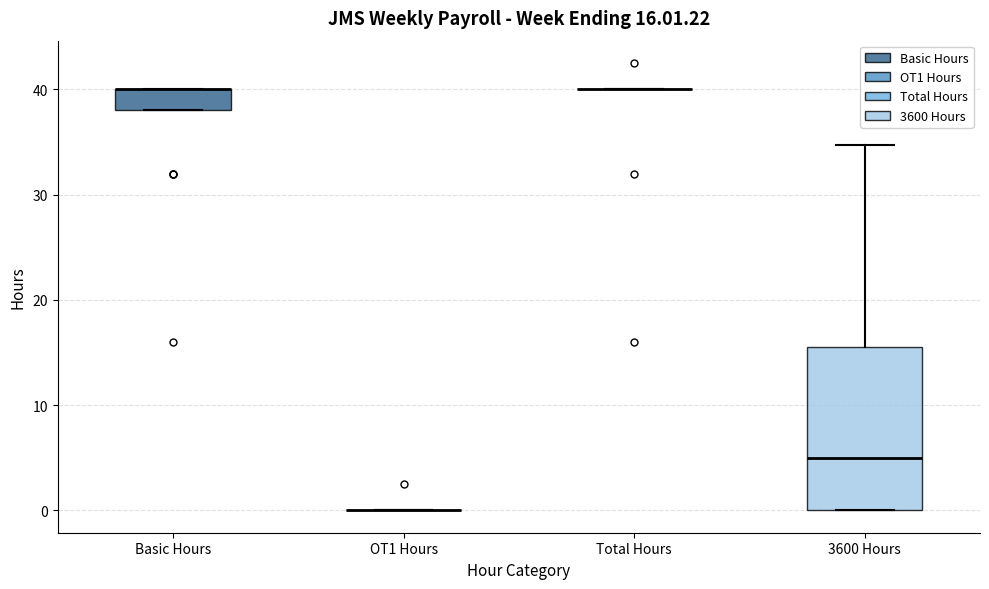

Which box is the tallest, from its lower edge to its upper edge?

3600 Hours